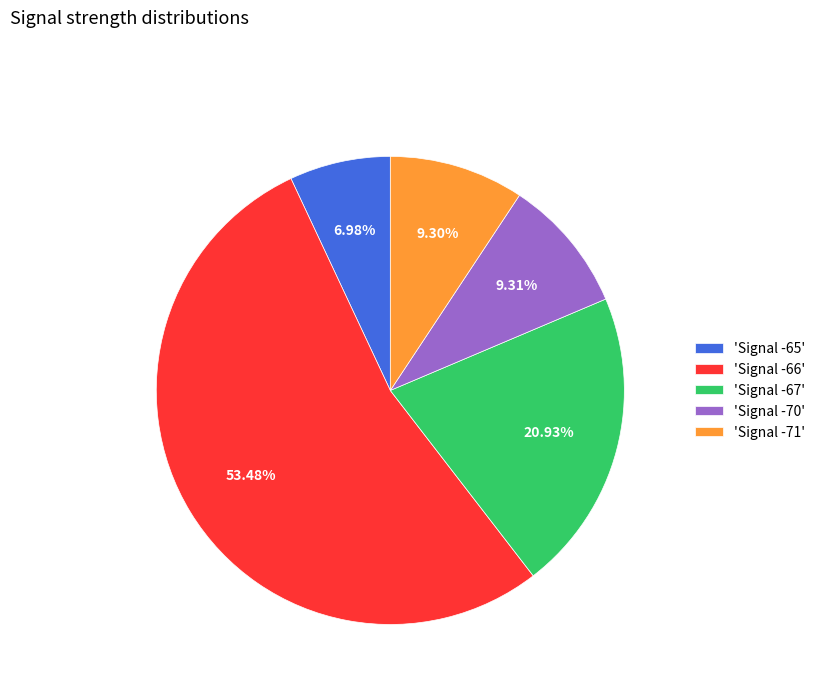

Does any single category account for the majority?

Yes